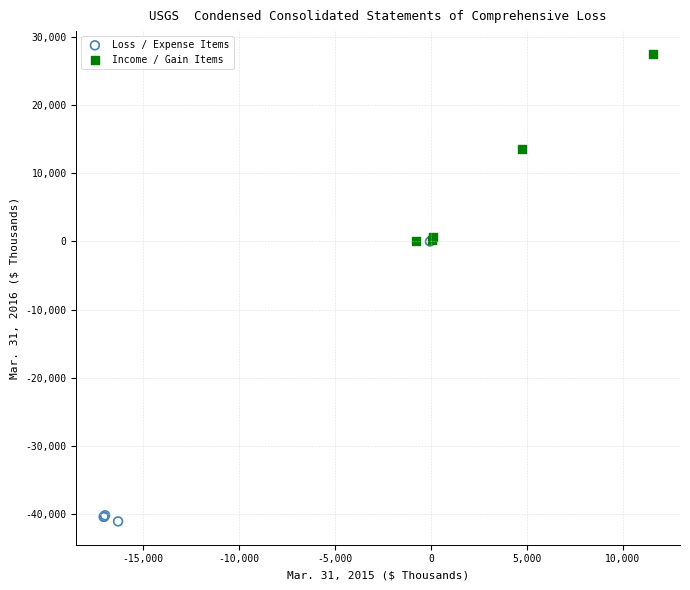

Which series contains the highest Y value?

Income / Gain Items